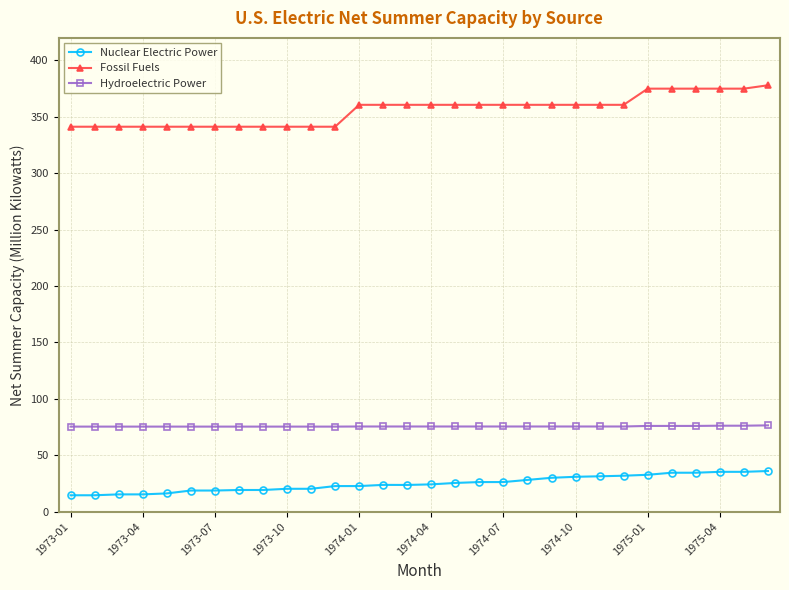

What is the value of the Fossil Fuels point at the 23rd from the left?

360.7